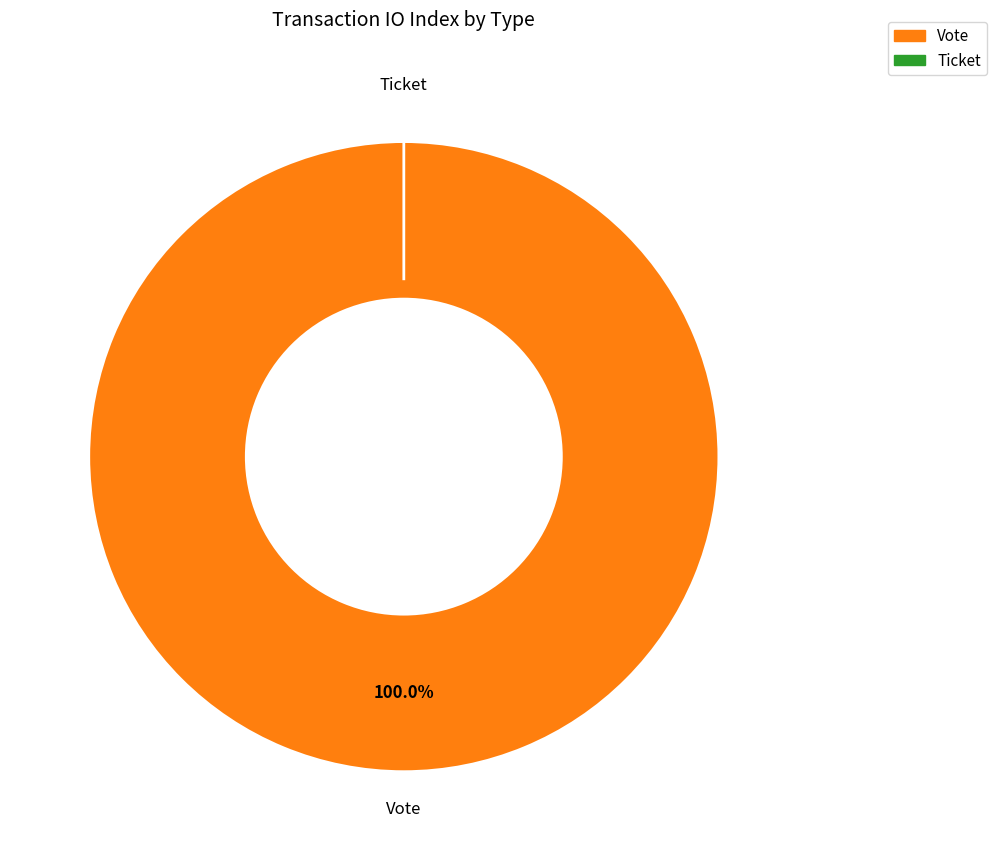

To the nearest percent, what is the combined percentage of Ticket and Vote?

100%